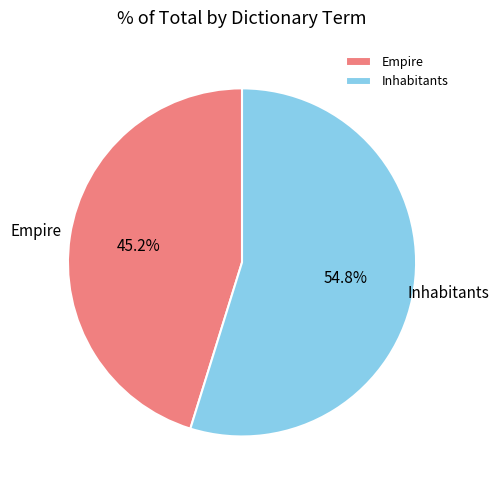

Is Empire the majority of the pie?

No